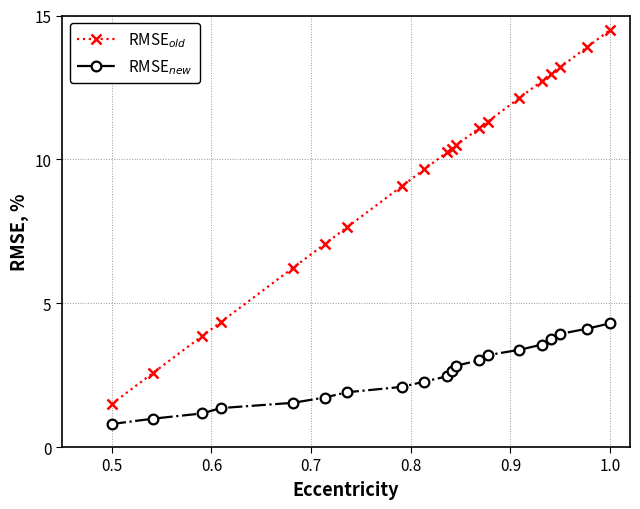

At how many categories does at least one series exceed 10?

11